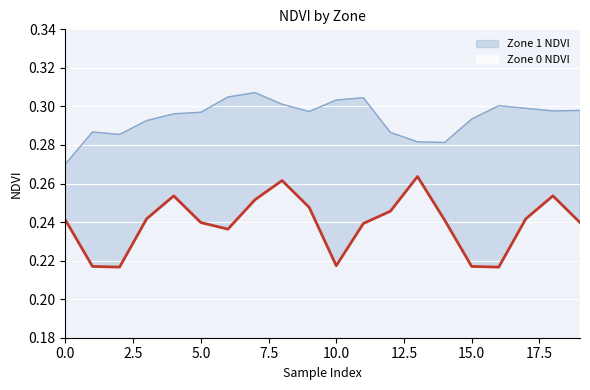

True or false: Zone 0 NDVI and Zone 1 NDVI intersect in this chart.

False